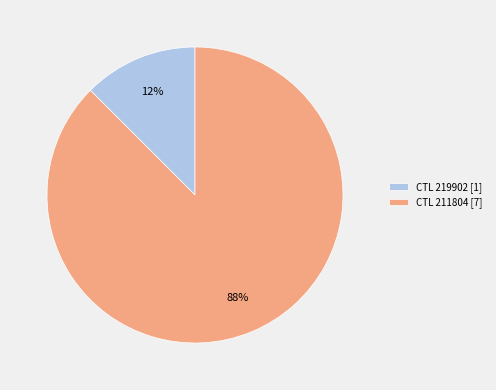

Does CTL 211804 [7] represent more than half of the total?

Yes